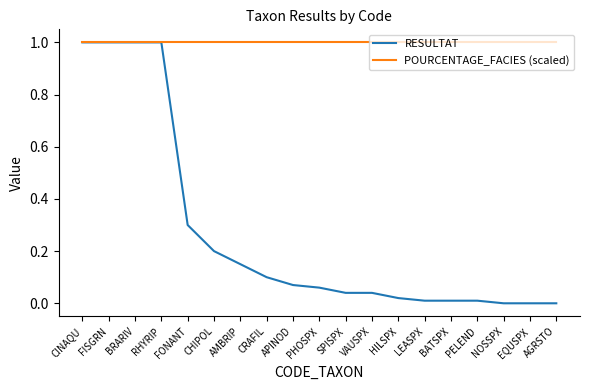

How many lines are shown in the chart?

2